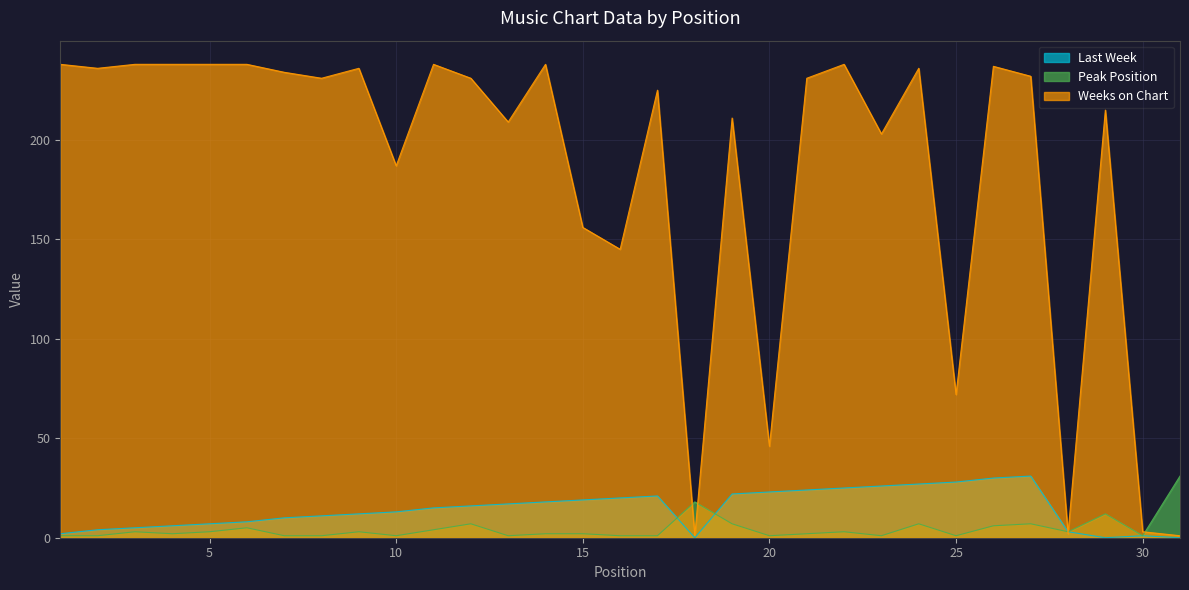

At which category does Peak Position reach its first local peak?

3